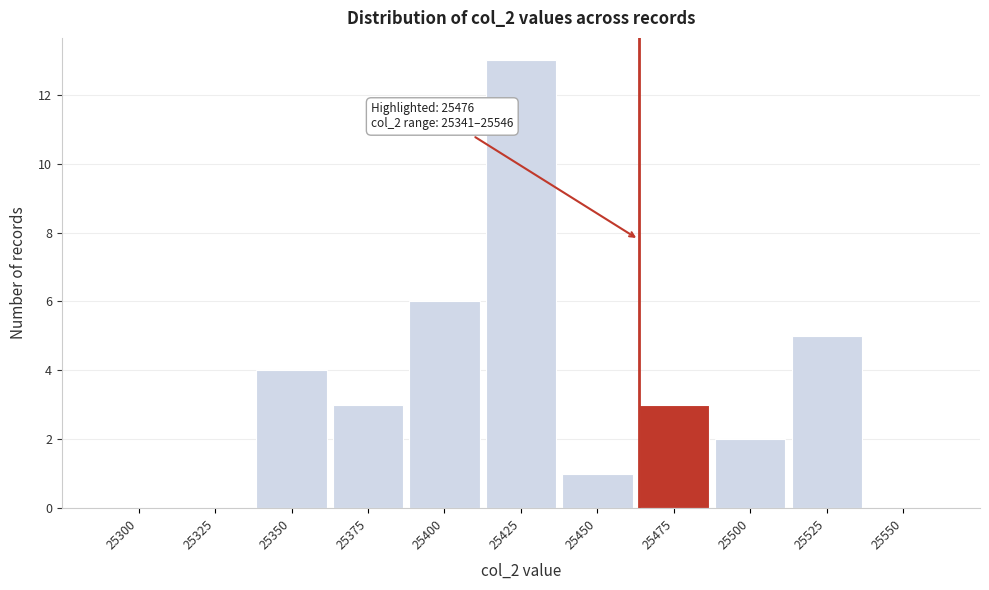

Reading left to right, transcribe all the data shown in this chart.

25300=0	25325=0	25350=4	25375=3	25400=6	25425=13	25450=1	25475=3	25500=2	25525=5	25550=0